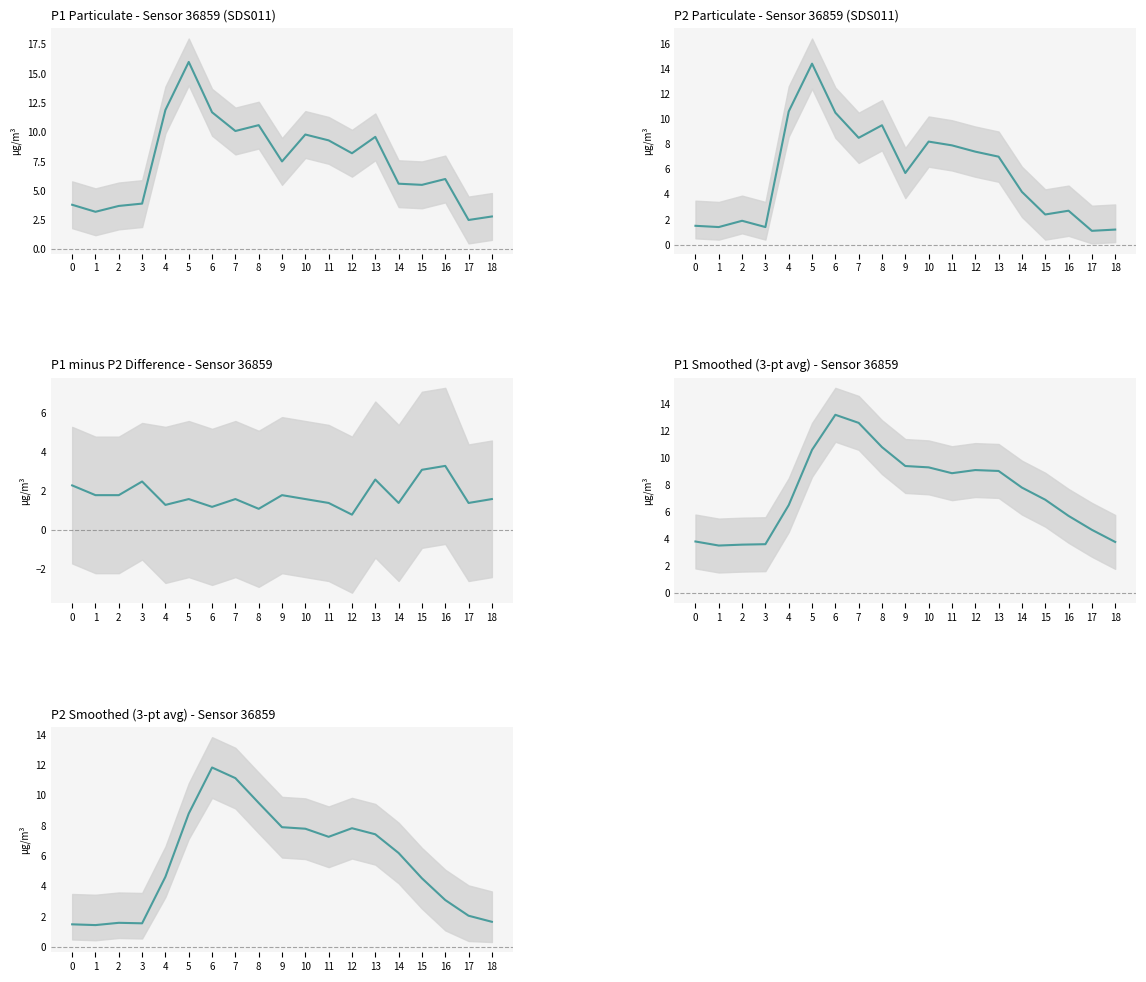

At which category is the sum across all series the highest?

5